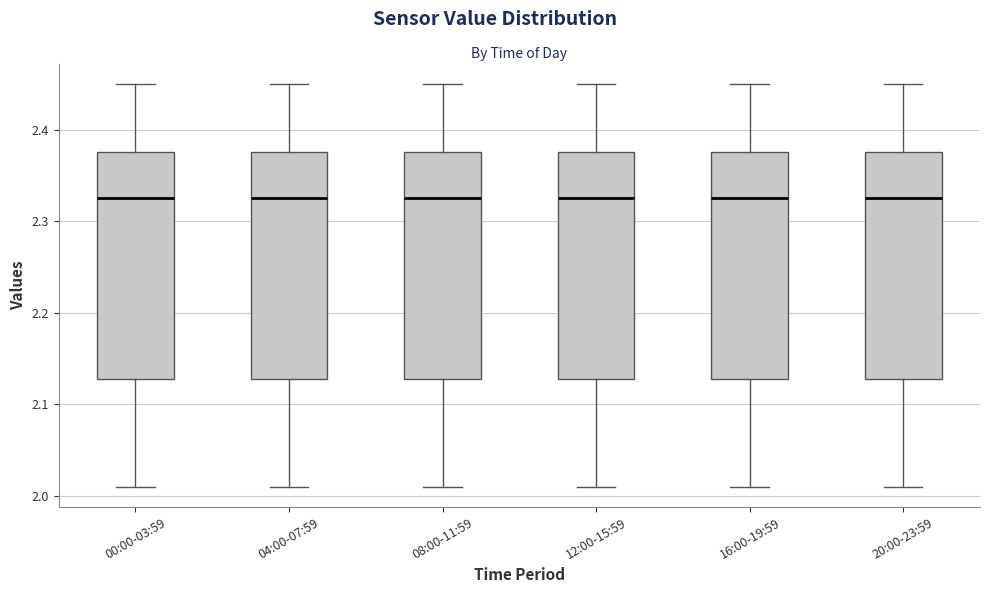

Reading left to right, transcribe this box plot: for each box, give where its median line is, the range the box spans, and where its two whiskers end, as read against the y-axis. The values are not printed on the chart, so give them approximately, as read against the axis.

00:00-03:59: median 2.33, box 2.13 to 2.38, whiskers 2.01 to 2.45
04:00-07:59: median 2.33, box 2.13 to 2.38, whiskers 2.01 to 2.45
08:00-11:59: median 2.33, box 2.13 to 2.38, whiskers 2.01 to 2.45
12:00-15:59: median 2.33, box 2.13 to 2.38, whiskers 2.01 to 2.45
16:00-19:59: median 2.33, box 2.13 to 2.38, whiskers 2.01 to 2.45
20:00-23:59: median 2.33, box 2.13 to 2.38, whiskers 2.01 to 2.45